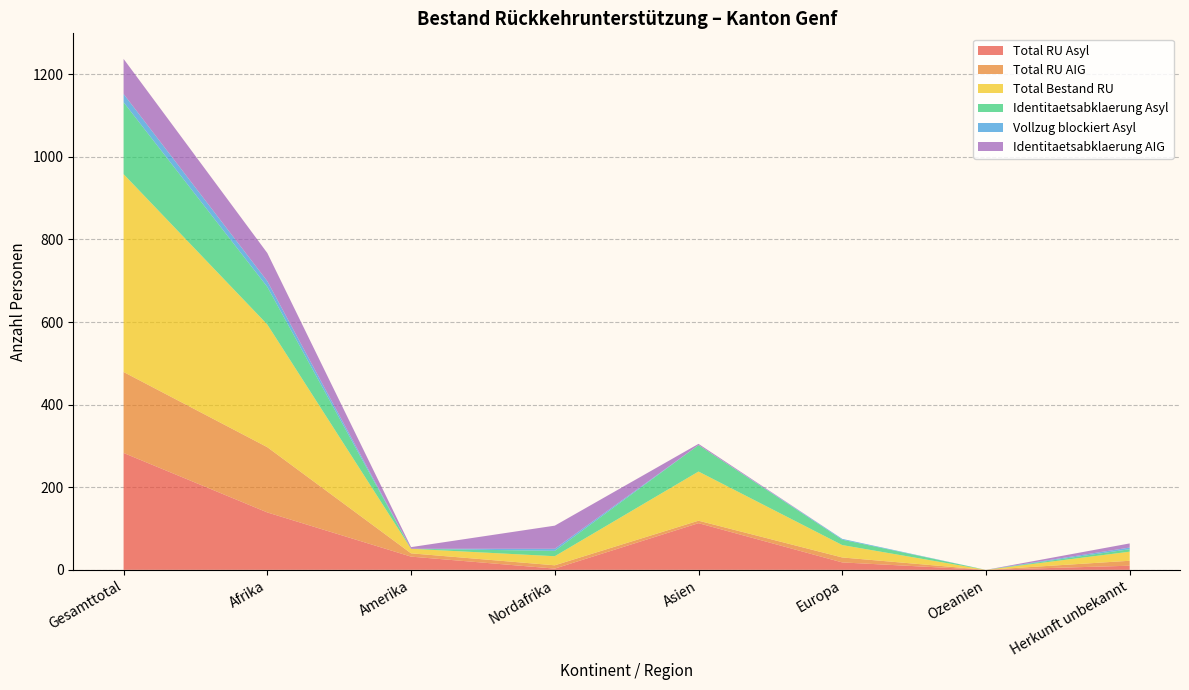

Reading left to right, list all the values displayed in this chart.

Total RU Asyl: 283	139	32	3	113	18	0	10
Total RU AIG: 196	158	8	8	6	12	0	12
Total Bestand RU: 479	297	11	22	119	30	0	22
Identitaetsabklaerung Asyl: 174	91	0	13	64	13	0	6
Vollzug blockiert Asyl: 20	14	0	5	0	2	0	4
Identitaetsabklaerung AIG: 85	68	4	56	3	0	0	10